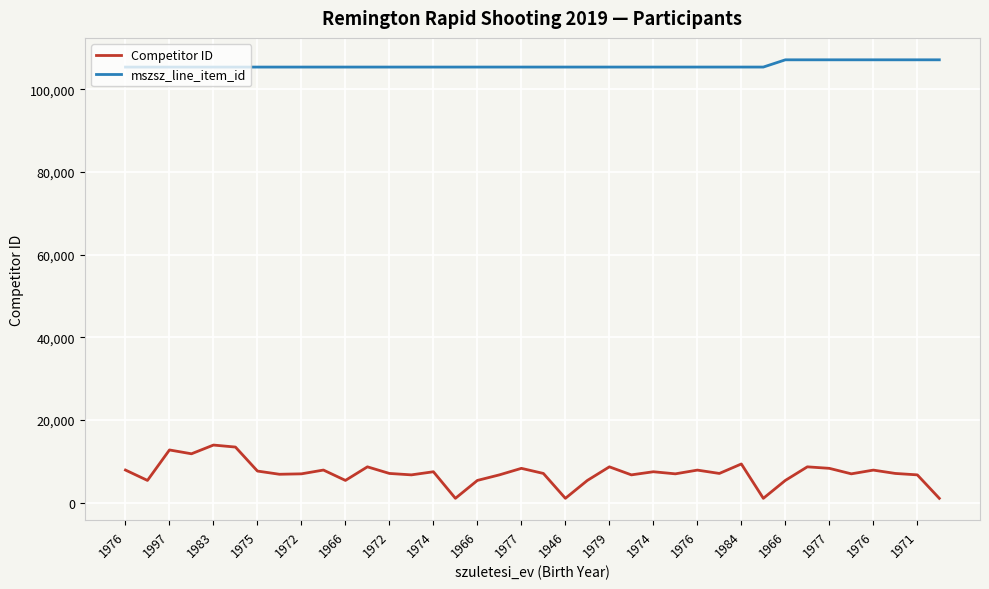

Which series has the widest spread of values?

Competitor ID